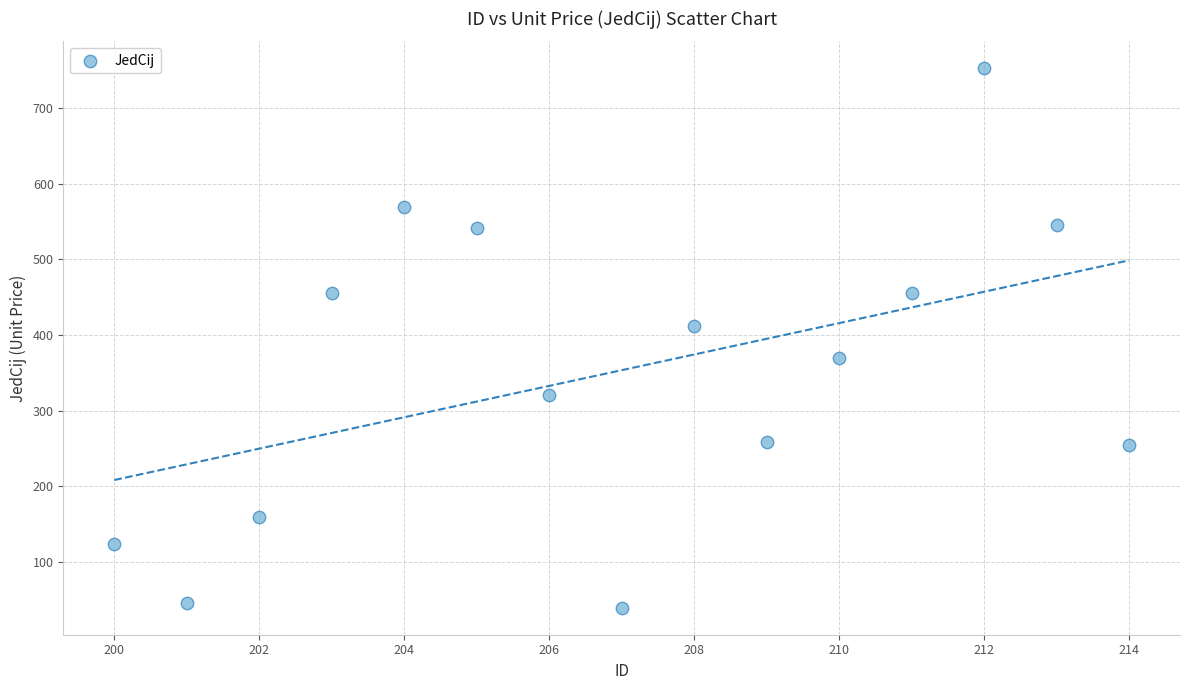

What is the range of Y values (max minus min)?

714